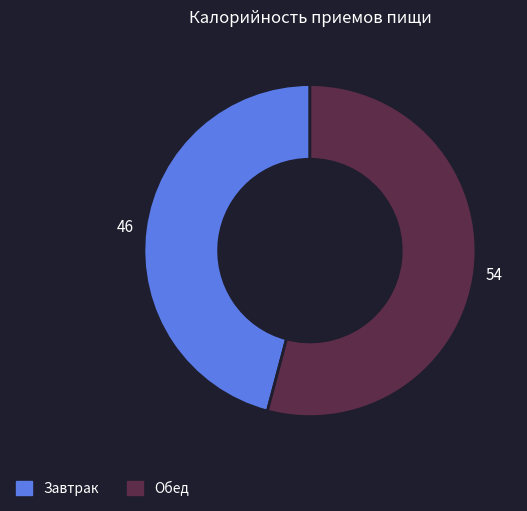

How many segments does this pie chart have?

2